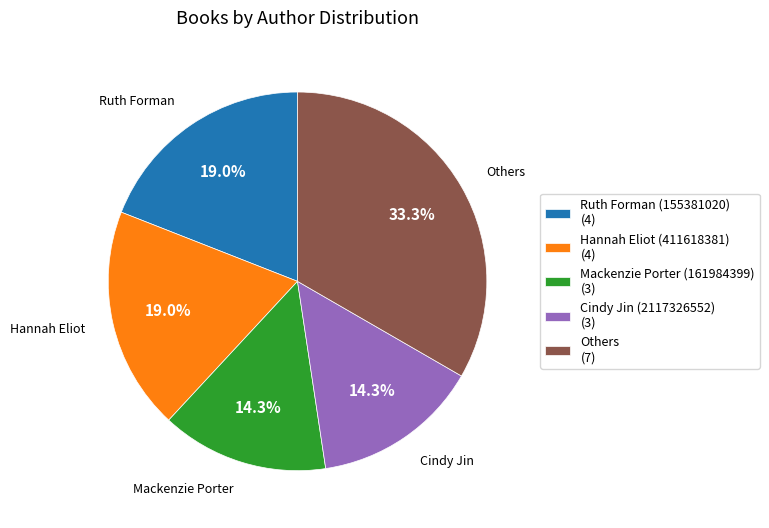

How much of the chart is everything except Ruth Forman (155381020) (4)?

81.0%